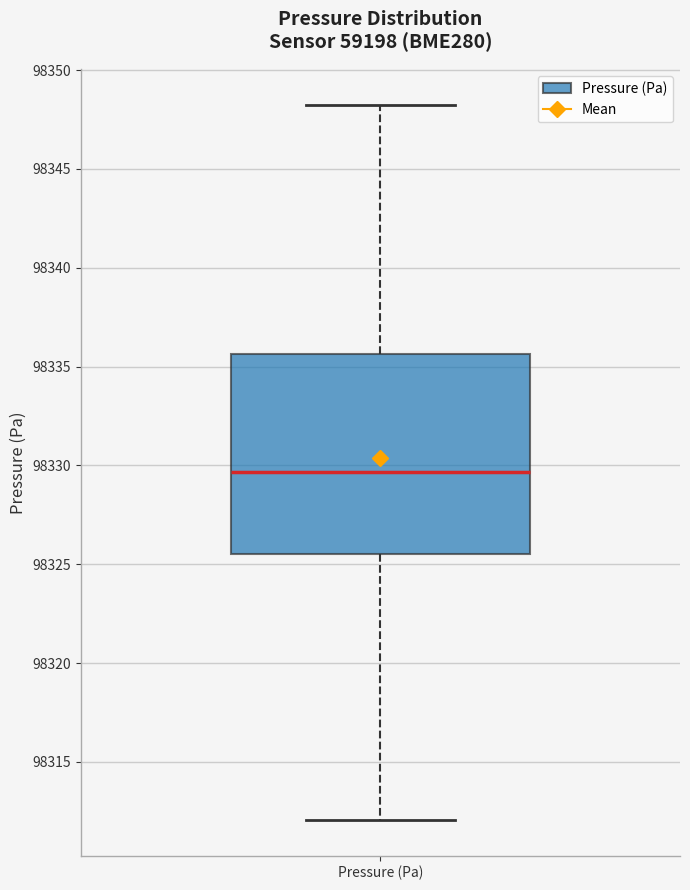

Transcribe this box plot: give where the median line is, the range the box spans, and where the two whiskers end, as read against the y-axis. The values are not printed on the chart, so give them approximately, as read against the axis.

median 98329.5, box 98325.5 to 98335.5, whiskers 98312.0 to 98348.5